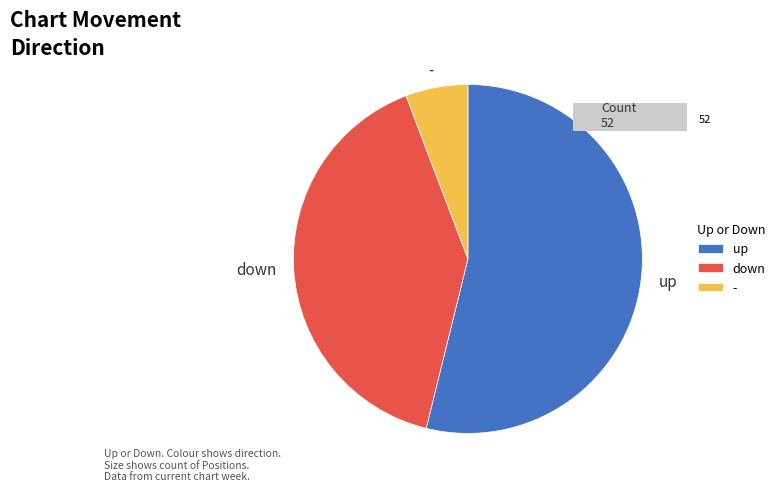

To the nearest percent, what is the difference between the down and - slice percentages?

35%